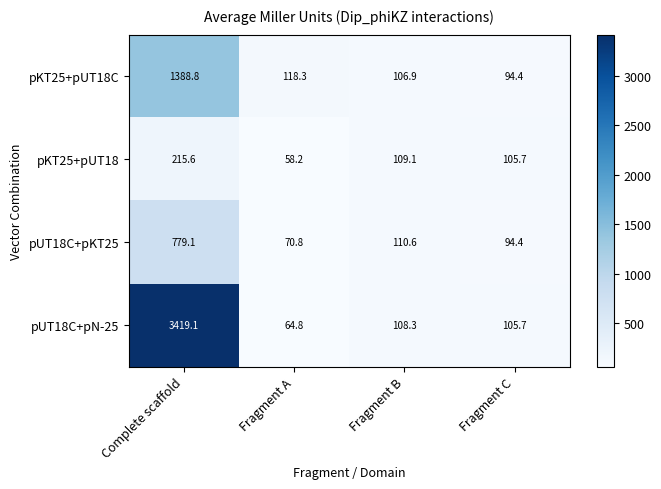

Reading left to right, transcribe all the data shown in this chart.

pKT25+pUT18C: Complete scaffold=1388.8	Fragment A=118.3	Fragment B=106.9	Fragment C=94.4
pKT25+pUT18: Complete scaffold=215.6	Fragment A=58.2	Fragment B=109.1	Fragment C=105.7
pUT18C+pKT25: Complete scaffold=779.1	Fragment A=70.8	Fragment B=110.6	Fragment C=94.4
pUT18C+pN-25: Complete scaffold=3419.1	Fragment A=64.8	Fragment B=108.3	Fragment C=105.7